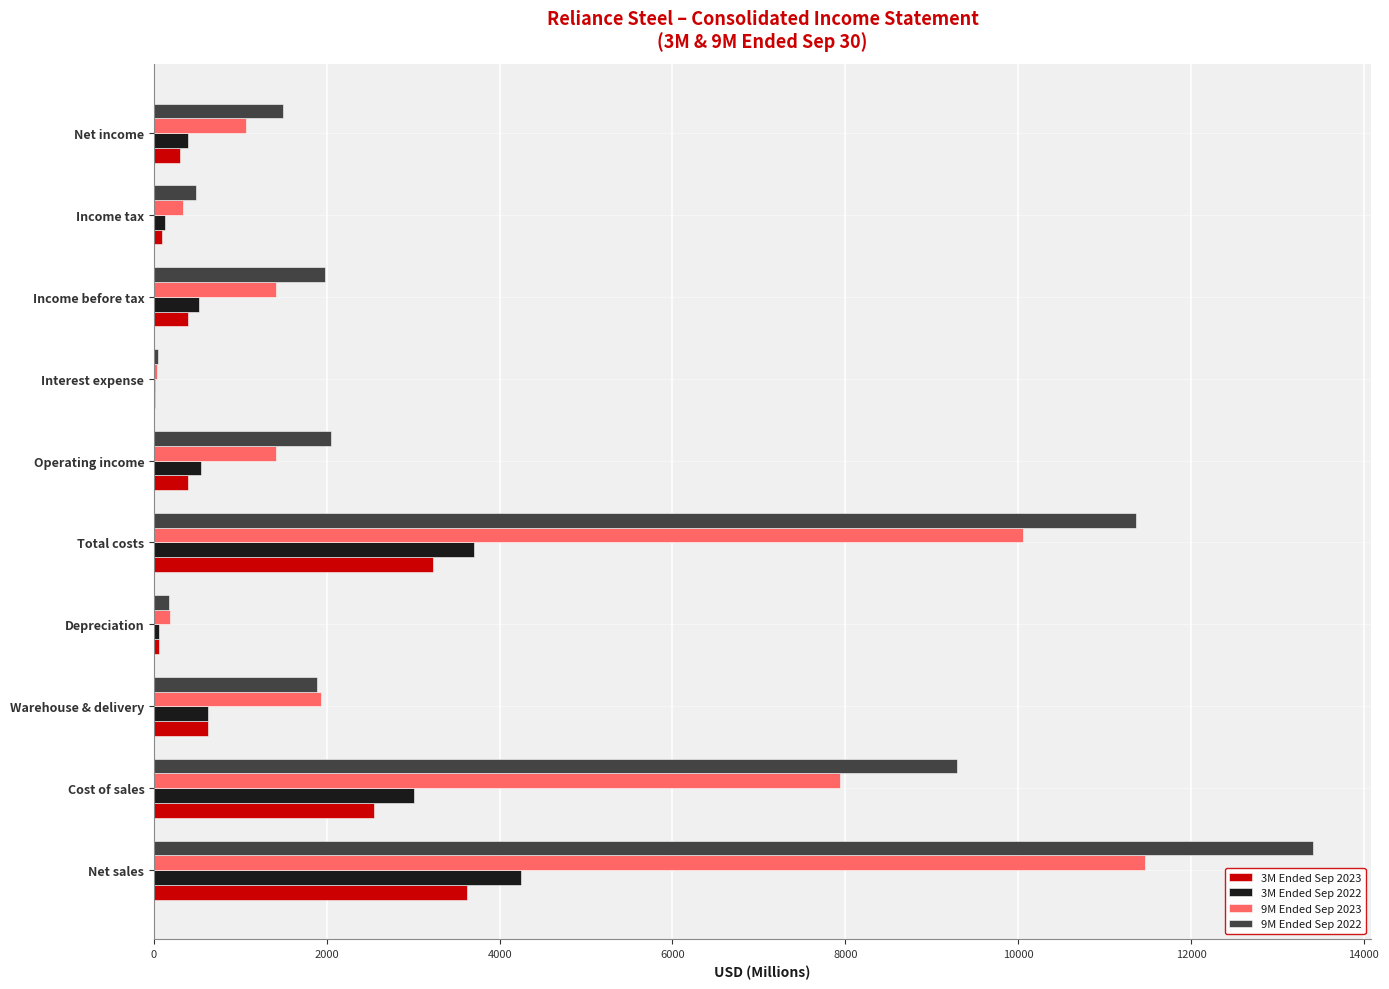

Between Total costs and Operating income, which series saw the biggest shift?

9M Ended Sep 2022